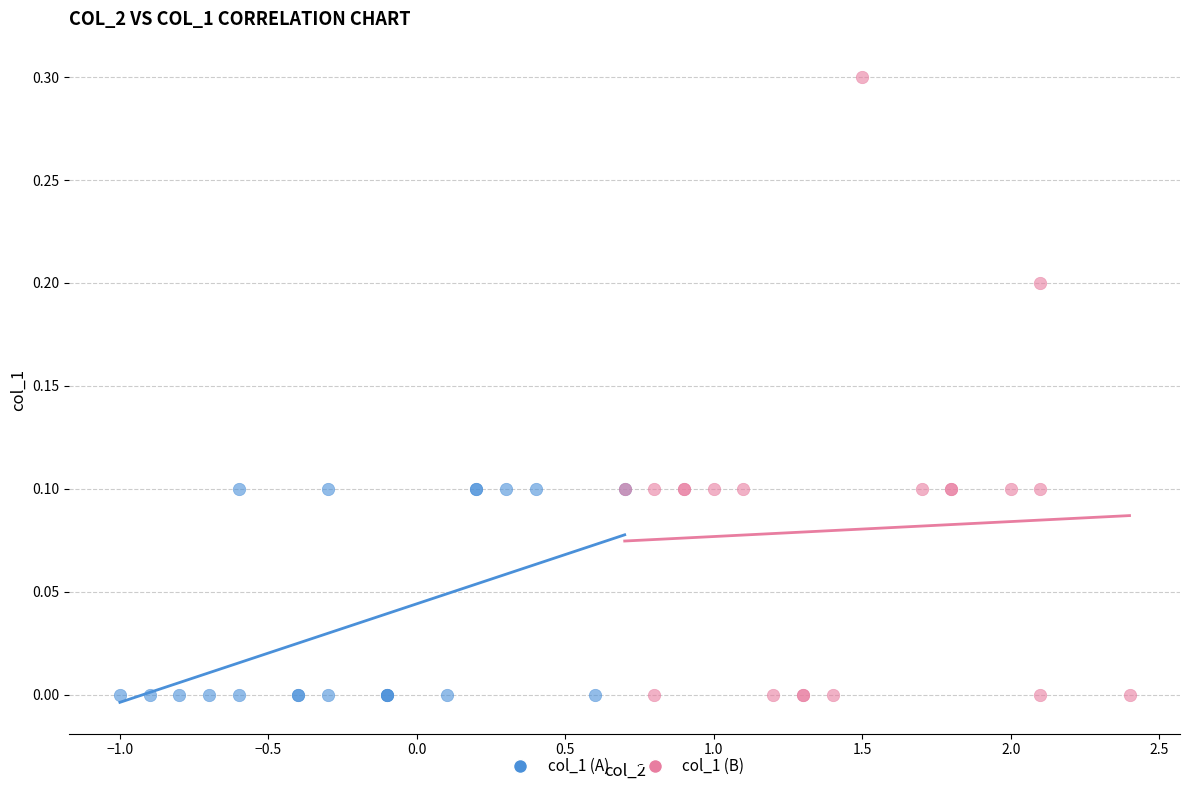

What are all the series names shown in the legend?

col_1 (A), col_1 (B)